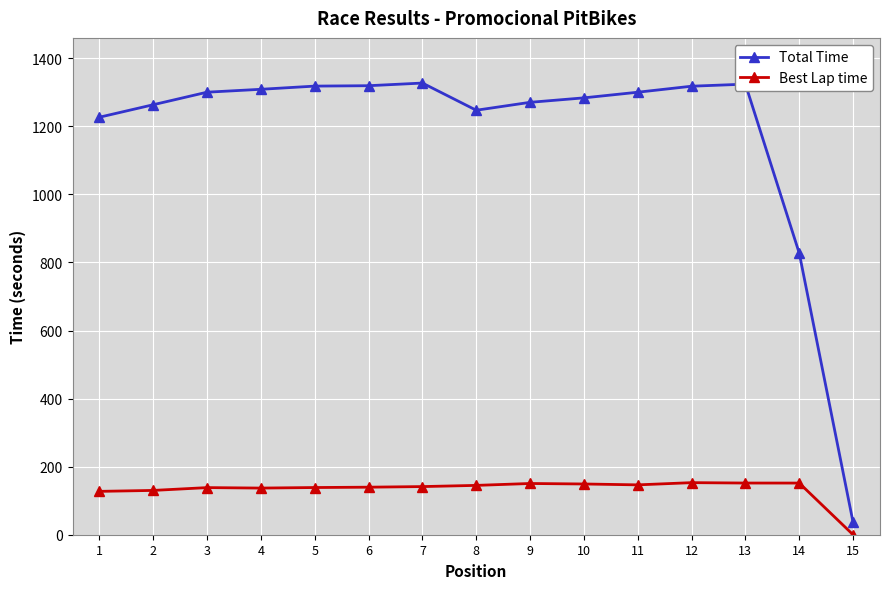

Rank the series by their maximum value, from lowest to highest.

Best Lap time, Total Time